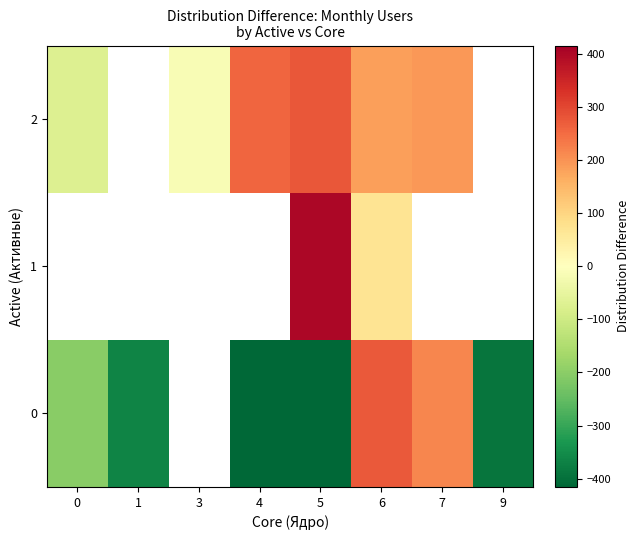

What value does the 0 series have at 9?

-390.7